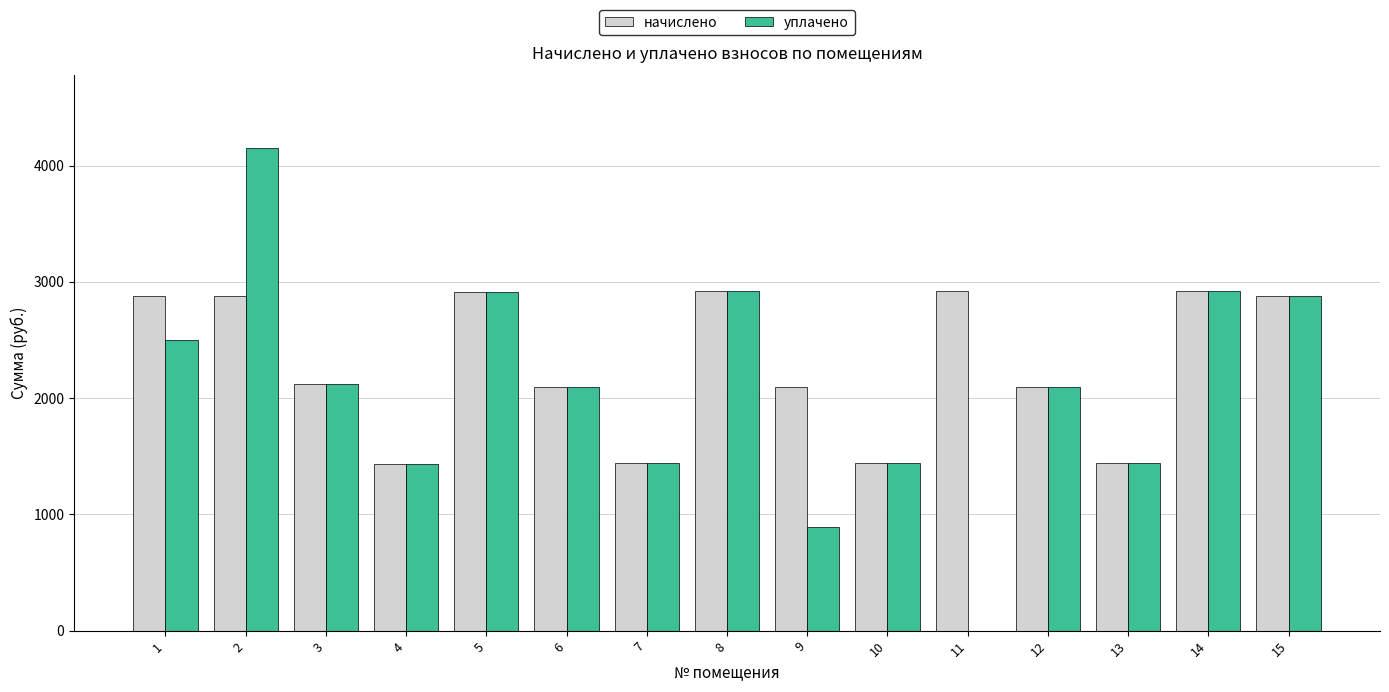

Which series changed the most between 2 and 7?

уплачено